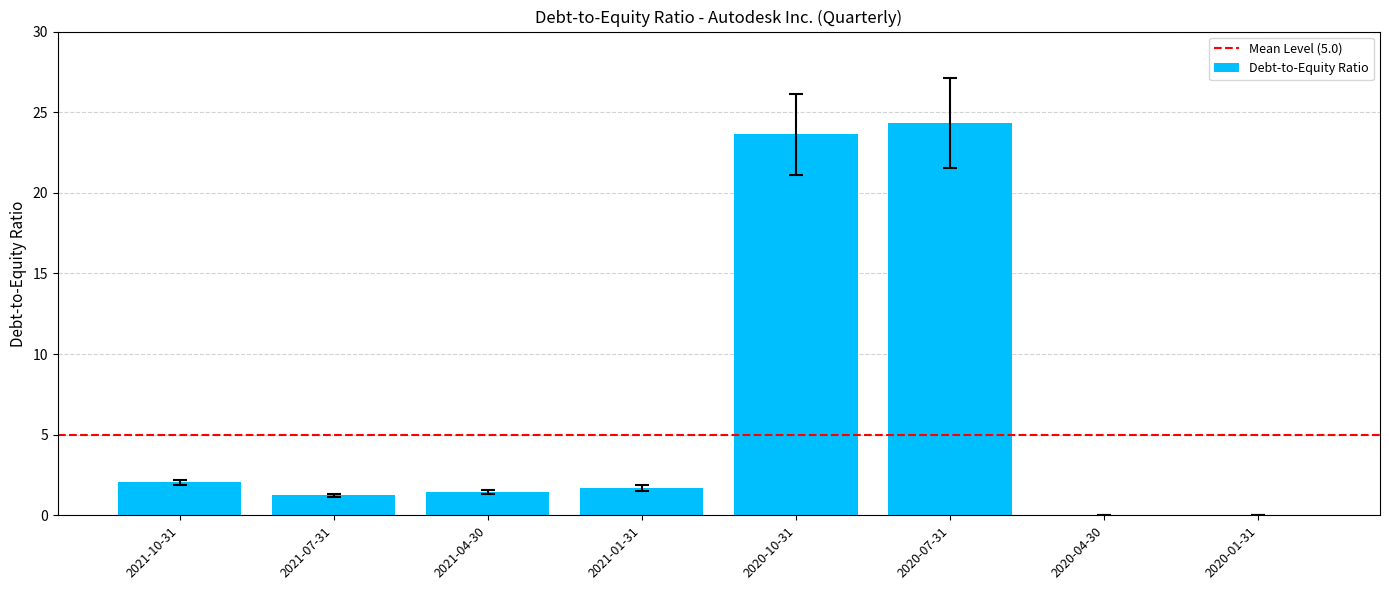

Is it true that the value at 2020-10-31 is 23.6?

True